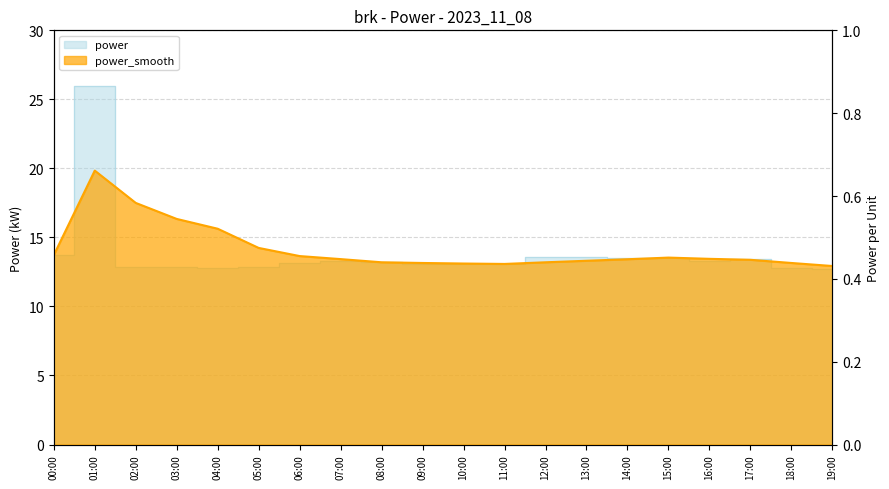

Is the value of power at 15:00 greater than the value of power_smooth at 18:00?

Yes